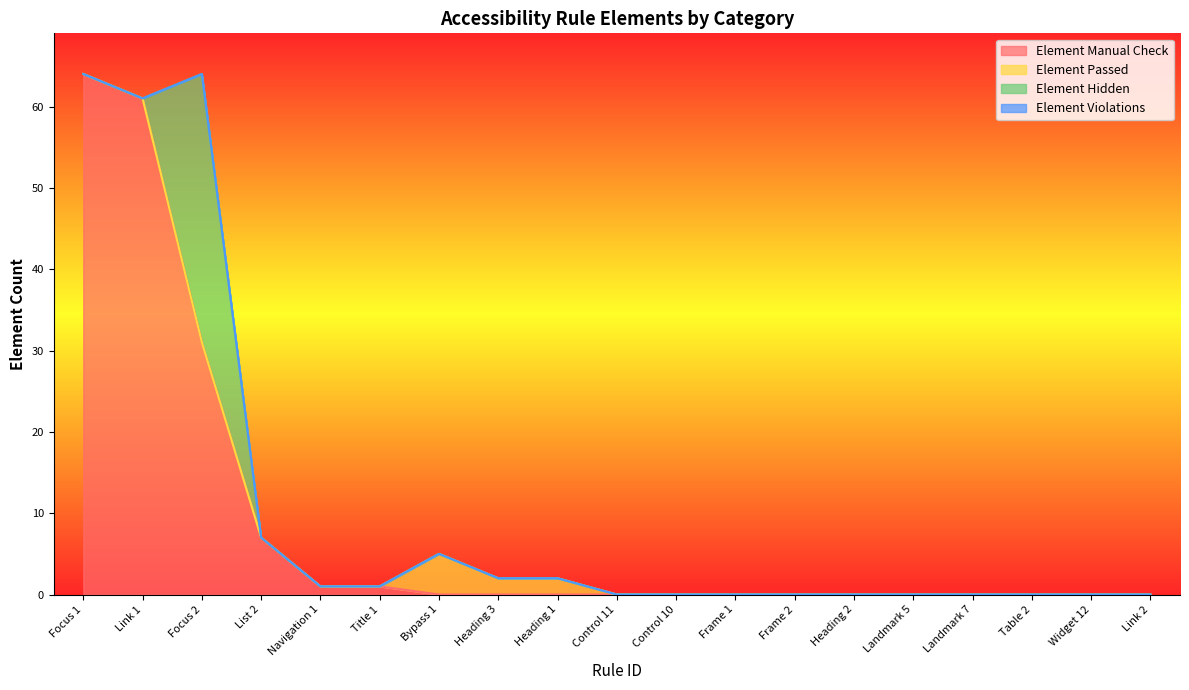

True or false: Element Passed has a value of 2 at Landmark 7.

False